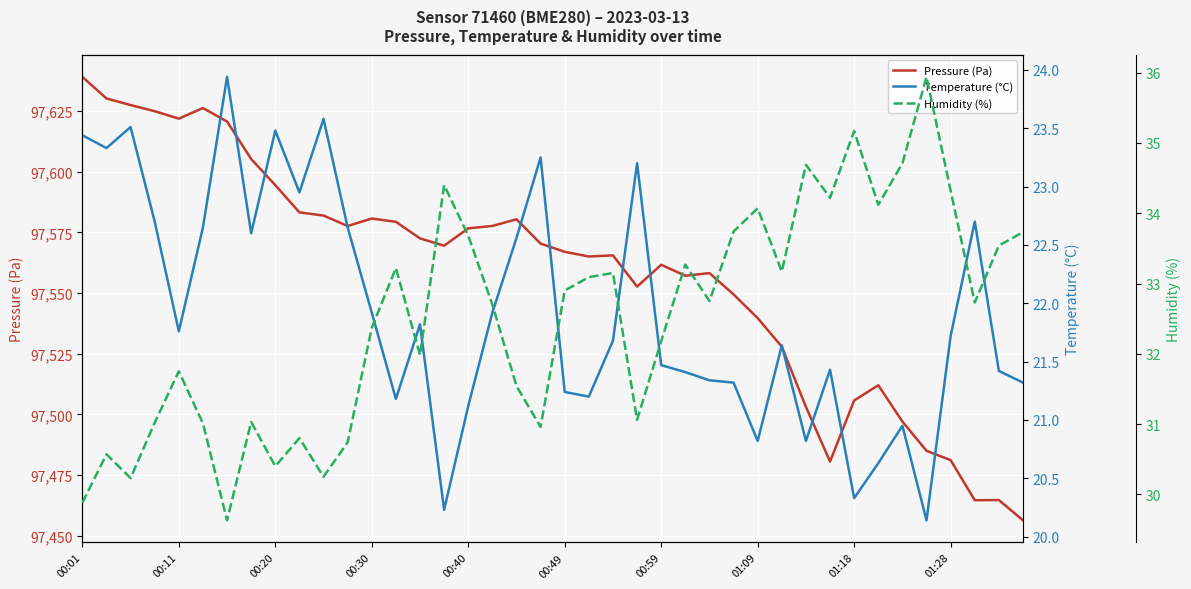

Reading left to right, transcribe all the data shown in this chart.

Pressure (Pa): 97639.1	97630.2	97627.5	97624.9	97621.9	97626.3	97620.7	97605.3	97594.5	97583.3	97581.9	97577.6	97580.7	97579.4	97572.5	97569.6	97576.7	97577.7	97580.4	97570.4	97567.0	97565.1	97565.6	97552.7	97561.7	97557.2	97558.2	97549.5	97539.7	97527.9	97503.1	97480.6	97505.8	97512.0	97497.1	97485.0	97481.2	97464.7	97464.7	97456.4
Temperature (°C): 23.4	23.3	23.5	22.7	21.8	22.6	23.9	22.6	23.5	22.9	23.6	22.6	21.9	21.2	21.8	20.2	21.1	21.9	22.6	23.2	21.2	21.2	21.7	23.2	21.5	21.4	21.3	21.3	20.8	21.6	20.8	21.4	20.3	20.6	20.9	20.1	21.7	22.7	21.4	21.3
Humidity (%): 29.9	30.6	30.2	31.0	31.8	31.0	29.6	31.0	30.4	30.8	30.2	30.7	32.4	33.2	32.0	34.4	33.7	32.7	31.5	31.0	32.9	33.1	33.1	31.1	32.2	33.3	32.8	33.7	34.1	33.2	34.7	34.2	35.2	34.1	34.7	35.9	34.3	32.7	33.5	33.7